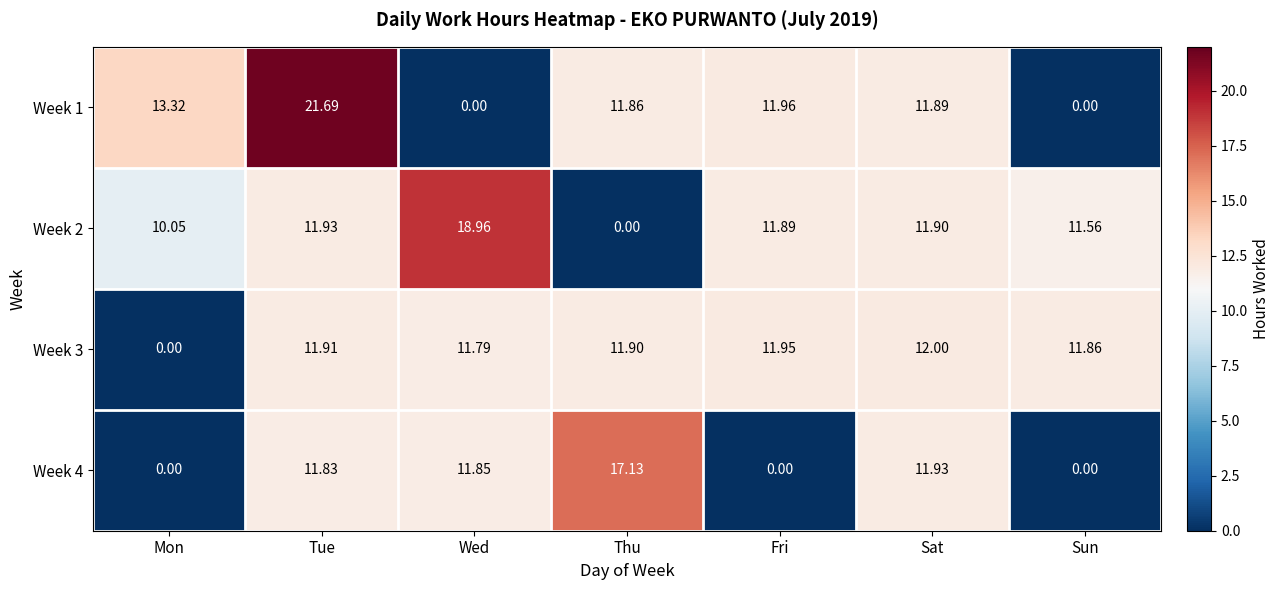

Between Mon and Tue, which series saw the biggest shift?

Week 3